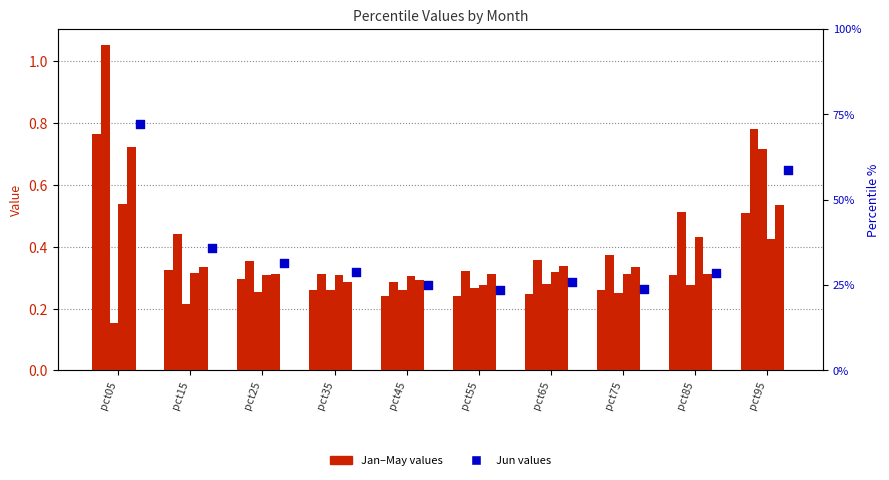

At which category is the sum across all series the highest?

pct05